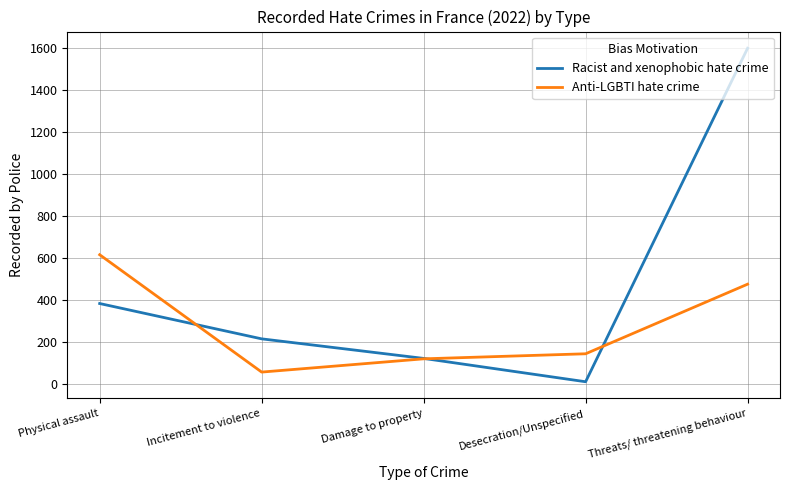

What is the sum of the Anti-LGBTI hate crime values at Physical assault and Desecration/Unspecified?

761